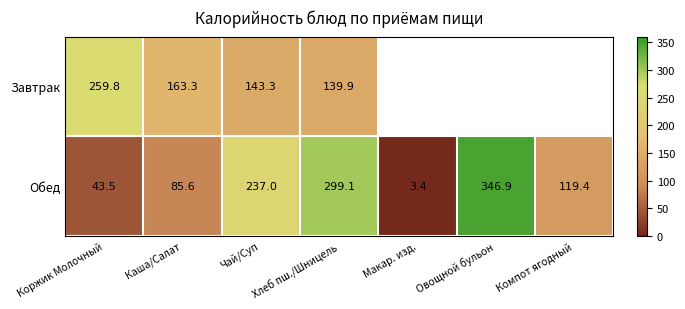

True or false: Обед has a value of 153.4 at Хлеб пш./Шницель.

False